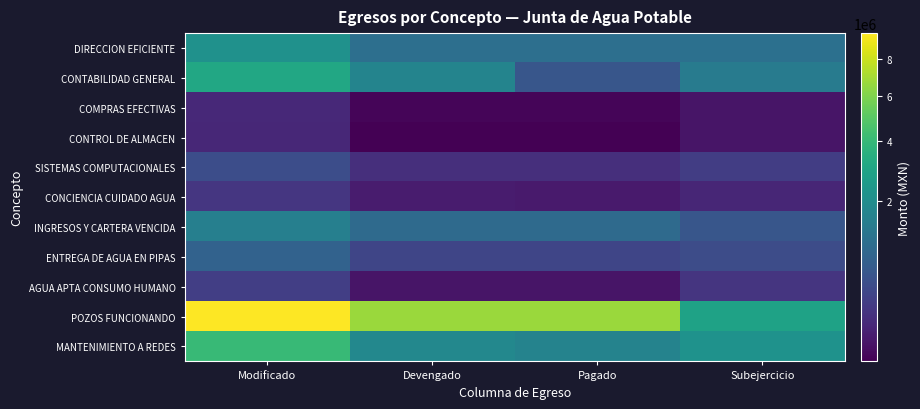

Reading right to left, what are all the values shown in this chart?

DIRECCION EFICIENTE: Subejercicio=1090451.2	Pagado=1084650.2	Devengado=1084650.2	Modificado=2175101.4
CONTABILIDAD GENERAL: Subejercicio=1430737.8	Pagado=564653.5	Devengado=1678134.8	Modificado=3108872.5
COMPRAS EFECTIVAS: Subejercicio=76604.5	Pagado=60539.6	Devengado=60539.6	Modificado=137144.1
CONTROL DE ALMACEN: Subejercicio=75228.4	Pagado=59915.7	Devengado=59915.7	Modificado=135144.1
SISTEMAS COMPUTACIONALES: Subejercicio=272767.7	Pagado=171353.0	Devengado=171353.0	Modificado=444120.8
CONCIENCIA CUIDADO AGUA: Subejercicio=127252.5	Pagado=89105.6	Devengado=90225.4	Modificado=217478.0
INGRESOS Y CARTERA VENCIDA: Subejercicio=577667.8	Pagado=955121.6	Devengado=955121.6	Modificado=1532789.5
ENTREGA DE AGUA EN PIPAS: Subejercicio=433353.1	Pagado=348879.0	Devengado=348879.0	Modificado=782232.0
AGUA APTA CONSUMO HUMANO: Subejercicio=209313.9	Pagado=76654.8	Devengado=76654.8	Modificado=285968.7
POZOS FUNCIONANDO: Subejercicio=2875163.1	Pagado=6725429.7	Devengado=6725429.7	Modificado=9600592.9
MANTENIMIENTO A REDES: Subejercicio=2187331.3	Pagado=1668397.4	Devengado=1825822.6	Modificado=4013153.9